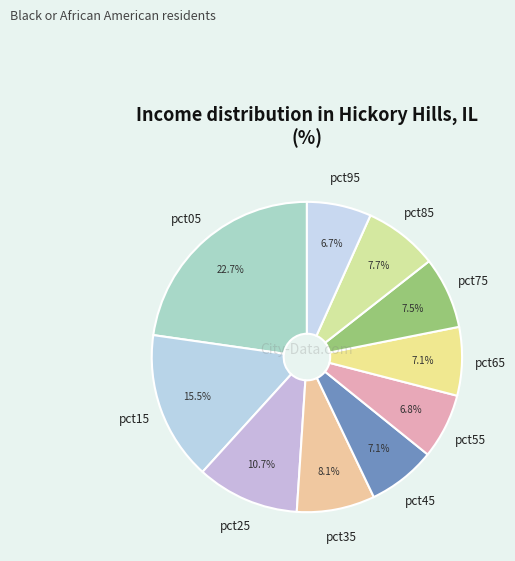

Count the number of slices in the pie.

10